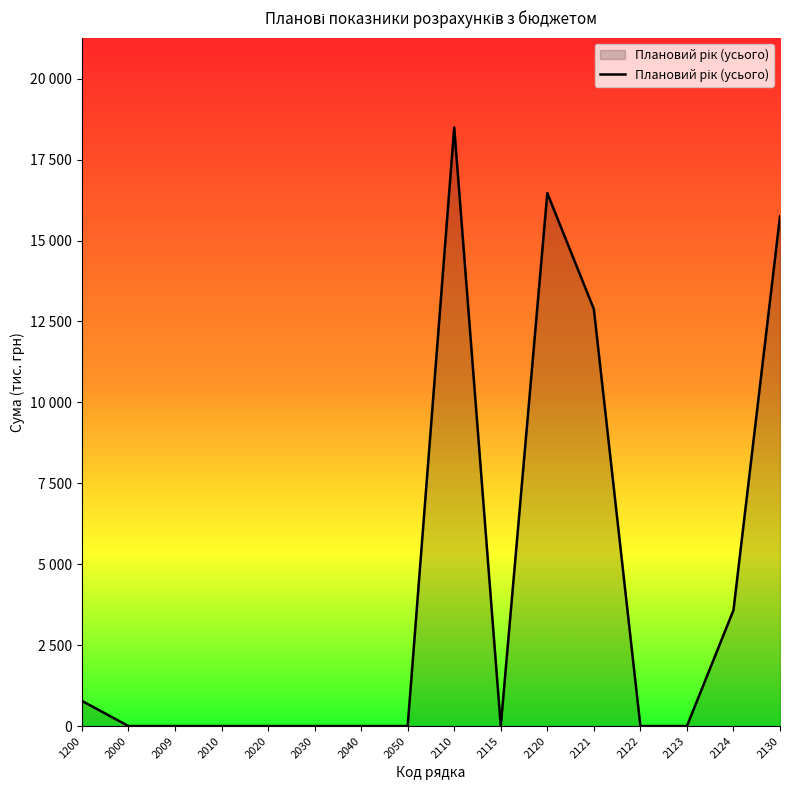

Does the chart have visible grid lines?

No